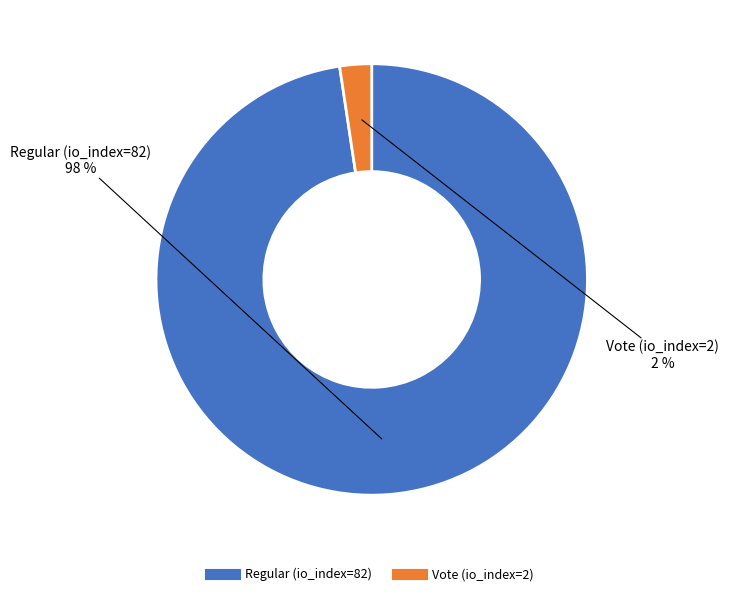

To the nearest percent, what is the average slice percentage?

50%